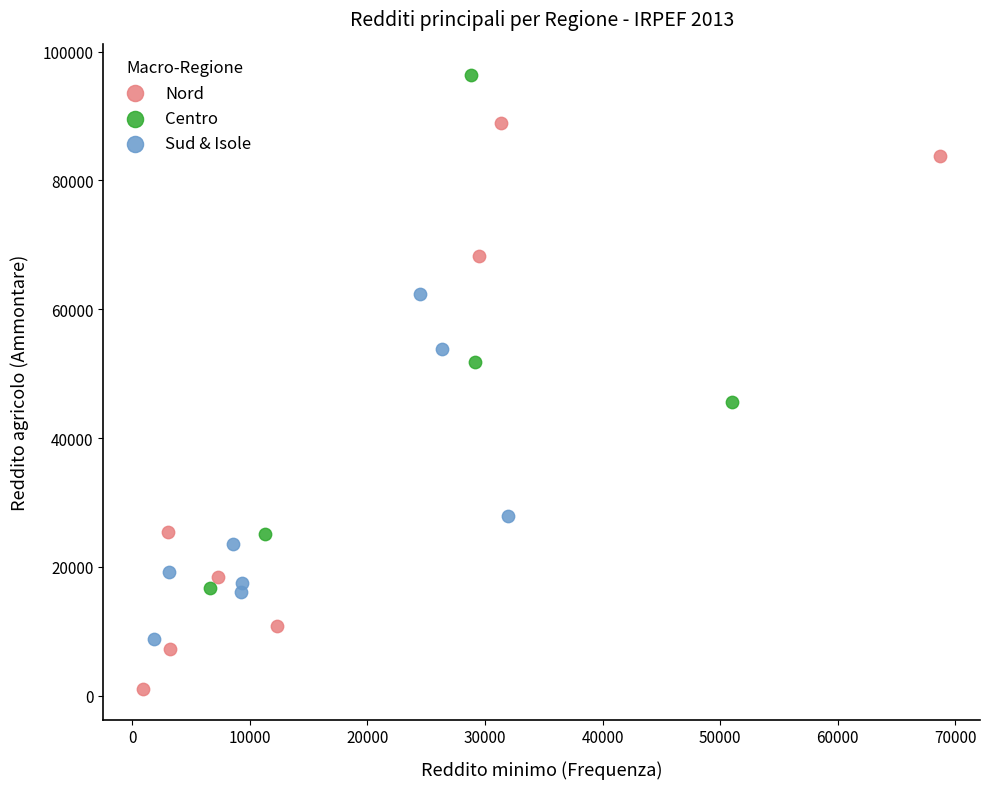

Which series has the widest spread of Y values?

Nord